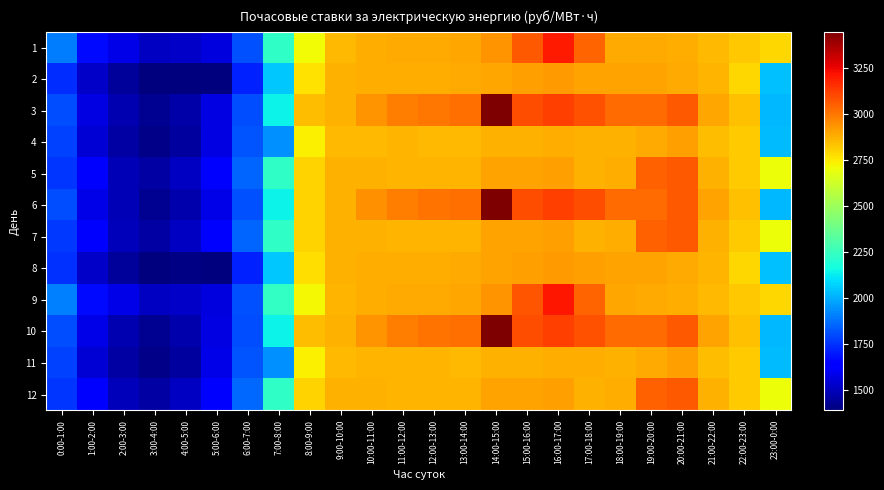

Reading left to right, list all the values displayed in this chart.

1: 0:00-1:00=1903.4	1:00-2:00=1664.6	2:00-3:00=1577.0	3:00-4:00=1513.0	4:00-5:00=1523.4	5:00-6:00=1564.6	6:00-7:00=1809.8	7:00-8:00=2232.5	8:00-9:00=2713.8	9:00-10:00=2858.8	10:00-11:00=2877.2	11:00-12:00=2883.4	12:00-13:00=2888.4	13:00-14:00=2894.5	14:00-15:00=2937.1	15:00-16:00=3066.4	16:00-17:00=3203.8	17:00-18:00=3036.9	18:00-19:00=2890.3	19:00-20:00=2889.7	20:00-21:00=2879.1	21:00-22:00=2853.8	22:00-23:00=2822.5	23:00-0:00=2790.0
2: 0:00-1:00=1743.0	1:00-2:00=1520.5	2:00-3:00=1438.8	3:00-4:00=1389.9	4:00-5:00=1396.9	5:00-6:00=1392.0	6:00-7:00=1712.5	7:00-8:00=2050.3	8:00-9:00=2769.7	9:00-10:00=2868.4	10:00-11:00=2875.1	11:00-12:00=2878.4	12:00-13:00=2881.1	13:00-14:00=2887.2	14:00-15:00=2899.1	15:00-16:00=2911.7	16:00-17:00=2918.0	17:00-18:00=2906.8	18:00-19:00=2903.8	19:00-20:00=2904.3	20:00-21:00=2885.0	21:00-22:00=2860.5	22:00-23:00=2792.7	23:00-0:00=2032.3
3: 0:00-1:00=1800.1	1:00-2:00=1573.0	2:00-3:00=1481.7	3:00-4:00=1425.1	4:00-5:00=1470.2	5:00-6:00=1571.5	6:00-7:00=1804.3	7:00-8:00=2139.2	8:00-9:00=2846.4	9:00-10:00=2868.5	10:00-11:00=2937.5	11:00-12:00=2981.4	12:00-13:00=3002.8	13:00-14:00=3011.9	14:00-15:00=3445.0	15:00-16:00=3088.3	16:00-17:00=3117.6	17:00-18:00=3081.6	18:00-19:00=3021.9	19:00-20:00=3022.2	20:00-21:00=3062.6	21:00-22:00=2898.6	22:00-23:00=2836.0	23:00-0:00=2019.9
4: 0:00-1:00=1778.1	1:00-2:00=1543.8	2:00-3:00=1455.7	3:00-4:00=1411.7	4:00-5:00=1452.3	5:00-6:00=1573.3	6:00-7:00=1821.3	7:00-8:00=1939.5	8:00-9:00=2731.0	9:00-10:00=2855.1	10:00-11:00=2857.6	11:00-12:00=2860.8	12:00-13:00=2858.9	13:00-14:00=2855.6	14:00-15:00=2867.4	15:00-16:00=2870.9	16:00-17:00=2877.5	17:00-18:00=2874.1	18:00-19:00=2868.9	19:00-20:00=2886.1	20:00-21:00=2910.0	21:00-22:00=2843.8	22:00-23:00=2811.4	23:00-0:00=2027.5
5: 0:00-1:00=1757.2	1:00-2:00=1619.9	2:00-3:00=1493.2	3:00-4:00=1456.1	4:00-5:00=1510.5	5:00-6:00=1627.5	6:00-7:00=1854.0	7:00-8:00=2228.0	8:00-9:00=2799.0	9:00-10:00=2871.3	10:00-11:00=2869.1	11:00-12:00=2864.7	12:00-13:00=2865.4	13:00-14:00=2859.8	14:00-15:00=2900.7	15:00-16:00=2905.4	16:00-17:00=2907.6	17:00-18:00=2870.0	18:00-19:00=2877.0	19:00-20:00=3047.8	20:00-21:00=3063.7	21:00-22:00=2872.4	22:00-23:00=2812.8	23:00-0:00=2704.0
6: 0:00-1:00=1800.0	1:00-2:00=1580.0	2:00-3:00=1490.0	3:00-4:00=1430.0	4:00-5:00=1475.0	5:00-6:00=1580.0	6:00-7:00=1810.0	7:00-8:00=2140.0	8:00-9:00=2800.0	9:00-10:00=2870.0	10:00-11:00=2940.0	11:00-12:00=2985.0	12:00-13:00=3005.0	13:00-14:00=3015.0	14:00-15:00=3450.0	15:00-16:00=3090.0	16:00-17:00=3120.0	17:00-18:00=3085.0	18:00-19:00=3025.0	19:00-20:00=3025.0	20:00-21:00=3065.0	21:00-22:00=2900.0	22:00-23:00=2840.0	23:00-0:00=2020.0
7: 0:00-1:00=1760.0	1:00-2:00=1625.0	2:00-3:00=1495.0	3:00-4:00=1460.0	4:00-5:00=1515.0	5:00-6:00=1630.0	6:00-7:00=1855.0	7:00-8:00=2230.0	8:00-9:00=2800.0	9:00-10:00=2875.0	10:00-11:00=2870.0	11:00-12:00=2865.0	12:00-13:00=2866.0	13:00-14:00=2860.0	14:00-15:00=2901.0	15:00-16:00=2906.0	16:00-17:00=2908.0	17:00-18:00=2870.0	18:00-19:00=2878.0	19:00-20:00=3048.0	20:00-21:00=3064.0	21:00-22:00=2873.0	22:00-23:00=2813.0	23:00-0:00=2705.0
8: 0:00-1:00=1745.0	1:00-2:00=1522.0	2:00-3:00=1440.0	3:00-4:00=1391.0	4:00-5:00=1398.0	5:00-6:00=1394.0	6:00-7:00=1714.0	7:00-8:00=2052.0	8:00-9:00=2771.0	9:00-10:00=2870.0	10:00-11:00=2877.0	11:00-12:00=2880.0	12:00-13:00=2883.0	13:00-14:00=2889.0	14:00-15:00=2901.0	15:00-16:00=2913.0	16:00-17:00=2920.0	17:00-18:00=2908.0	18:00-19:00=2905.0	19:00-20:00=2906.0	20:00-21:00=2887.0	21:00-22:00=2862.0	22:00-23:00=2794.0	23:00-0:00=2034.0
9: 0:00-1:00=1905.0	1:00-2:00=1666.0	2:00-3:00=1578.0	3:00-4:00=1515.0	4:00-5:00=1525.0	5:00-6:00=1566.0	6:00-7:00=1811.0	7:00-8:00=2234.0	8:00-9:00=2715.0	9:00-10:00=2860.0	10:00-11:00=2879.0	11:00-12:00=2885.0	12:00-13:00=2890.0	13:00-14:00=2896.0	14:00-15:00=2939.0	15:00-16:00=3068.0	16:00-17:00=3205.0	17:00-18:00=3038.0	18:00-19:00=2892.0	19:00-20:00=2891.0	20:00-21:00=2881.0	21:00-22:00=2855.0	22:00-23:00=2824.0	23:00-0:00=2791.0
10: 0:00-1:00=1802.0	1:00-2:00=1575.0	2:00-3:00=1483.0	3:00-4:00=1427.0	4:00-5:00=1472.0	5:00-6:00=1573.0	6:00-7:00=1806.0	7:00-8:00=2141.0	8:00-9:00=2848.0	9:00-10:00=2870.0	10:00-11:00=2939.0	11:00-12:00=2983.0	12:00-13:00=3004.0	13:00-14:00=3013.0	14:00-15:00=3447.0	15:00-16:00=3090.0	16:00-17:00=3119.0	17:00-18:00=3083.0	18:00-19:00=3023.0	19:00-20:00=3024.0	20:00-21:00=3064.0	21:00-22:00=2900.0	22:00-23:00=2838.0	23:00-0:00=2021.0
11: 0:00-1:00=1780.0	1:00-2:00=1545.0	2:00-3:00=1457.0	3:00-4:00=1413.0	4:00-5:00=1454.0	5:00-6:00=1575.0	6:00-7:00=1823.0	7:00-8:00=1941.0	8:00-9:00=2732.0	9:00-10:00=2857.0	10:00-11:00=2859.0	11:00-12:00=2862.0	12:00-13:00=2860.0	13:00-14:00=2857.0	14:00-15:00=2869.0	15:00-16:00=2872.0	16:00-17:00=2879.0	17:00-18:00=2876.0	18:00-19:00=2870.0	19:00-20:00=2888.0	20:00-21:00=2911.0	21:00-22:00=2845.0	22:00-23:00=2813.0	23:00-0:00=2029.0
12: 0:00-1:00=1759.0	1:00-2:00=1621.0	2:00-3:00=1495.0	3:00-4:00=1458.0	4:00-5:00=1512.0	5:00-6:00=1629.0	6:00-7:00=1856.0	7:00-8:00=2230.0	8:00-9:00=2800.0	9:00-10:00=2873.0	10:00-11:00=2871.0	11:00-12:00=2866.0	12:00-13:00=2867.0	13:00-14:00=2861.0	14:00-15:00=2902.0	15:00-16:00=2907.0	16:00-17:00=2909.0	17:00-18:00=2871.0	18:00-19:00=2879.0	19:00-20:00=3049.0	20:00-21:00=3065.0	21:00-22:00=2874.0	22:00-23:00=2814.0	23:00-0:00=2705.0